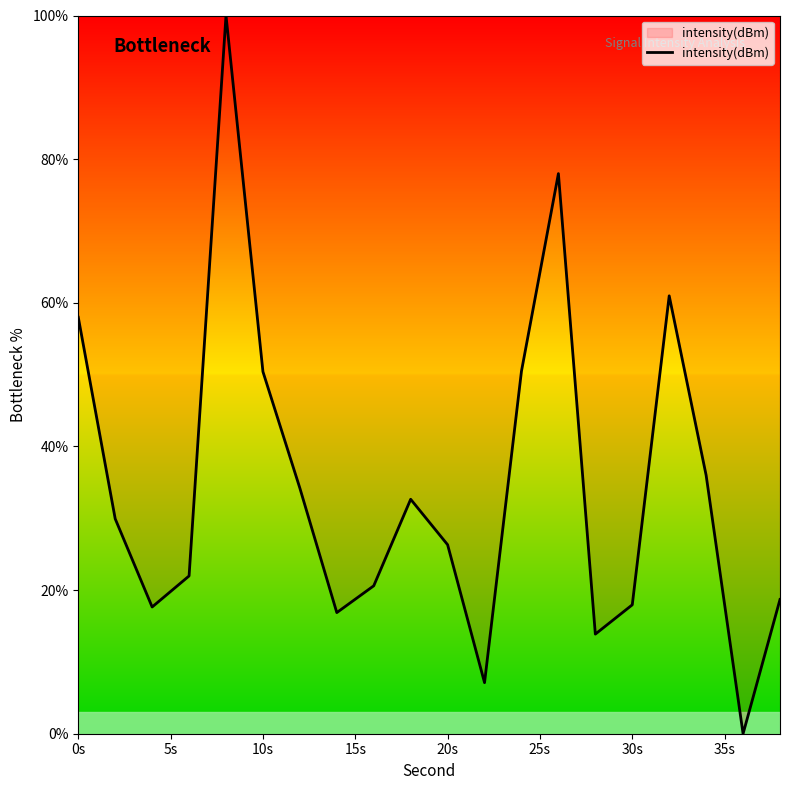

What is the maximum value shown in the chart?

100.0